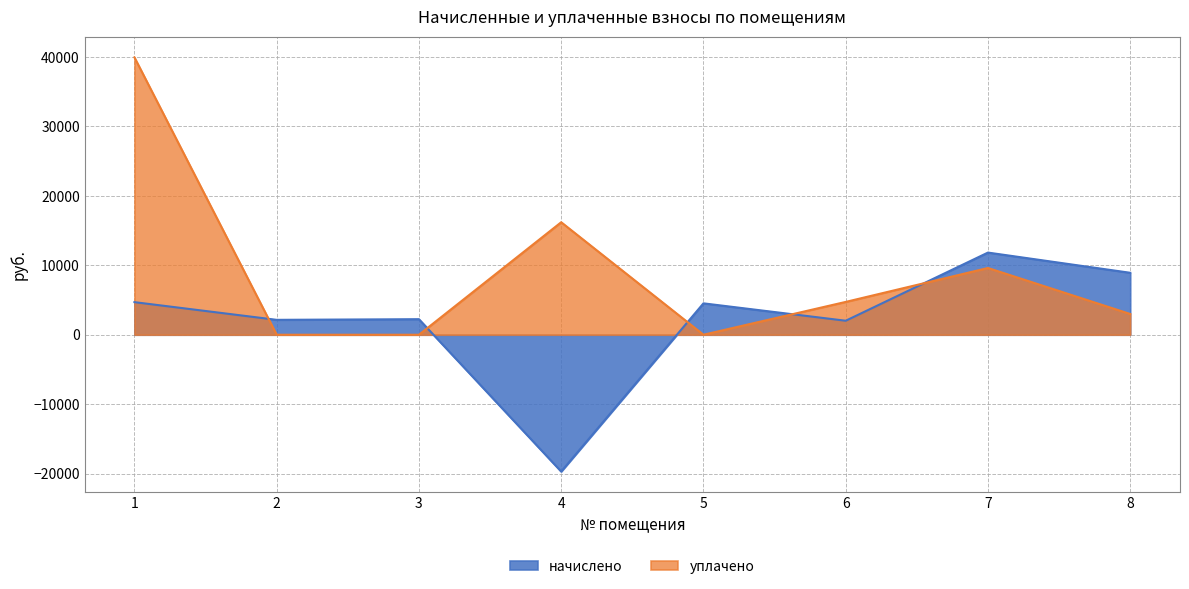

Is the value of начислено at 4 greater than the value of уплачено at 4?

No